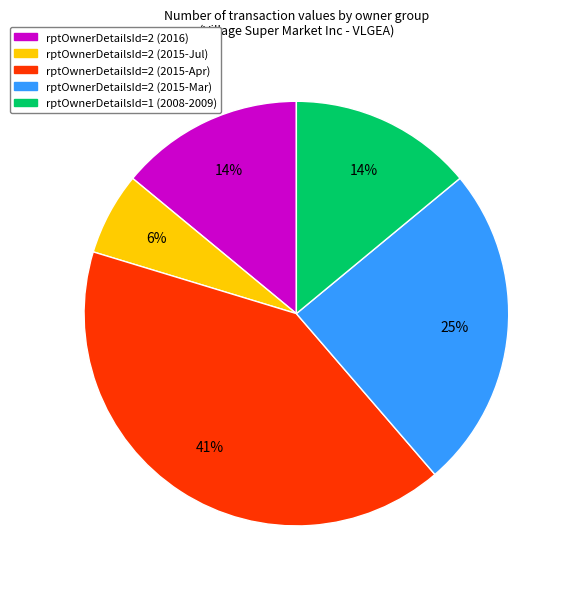

Which slice is the largest?

rptOwnerDetailsId=2 (2015-Apr)